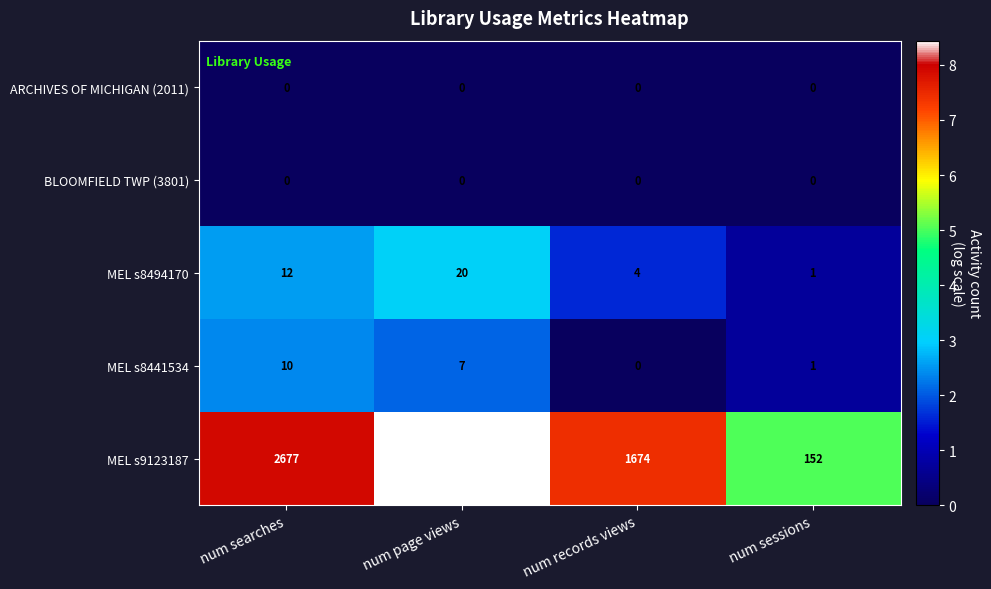

What is the total value across all series at num records views?

1678